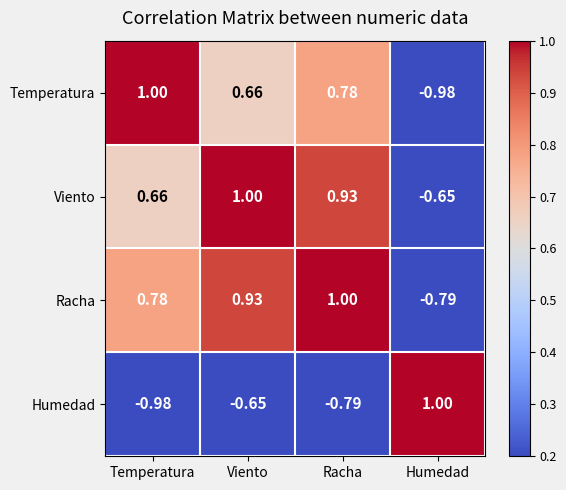

What is the total value across all series at Viento?

1.9